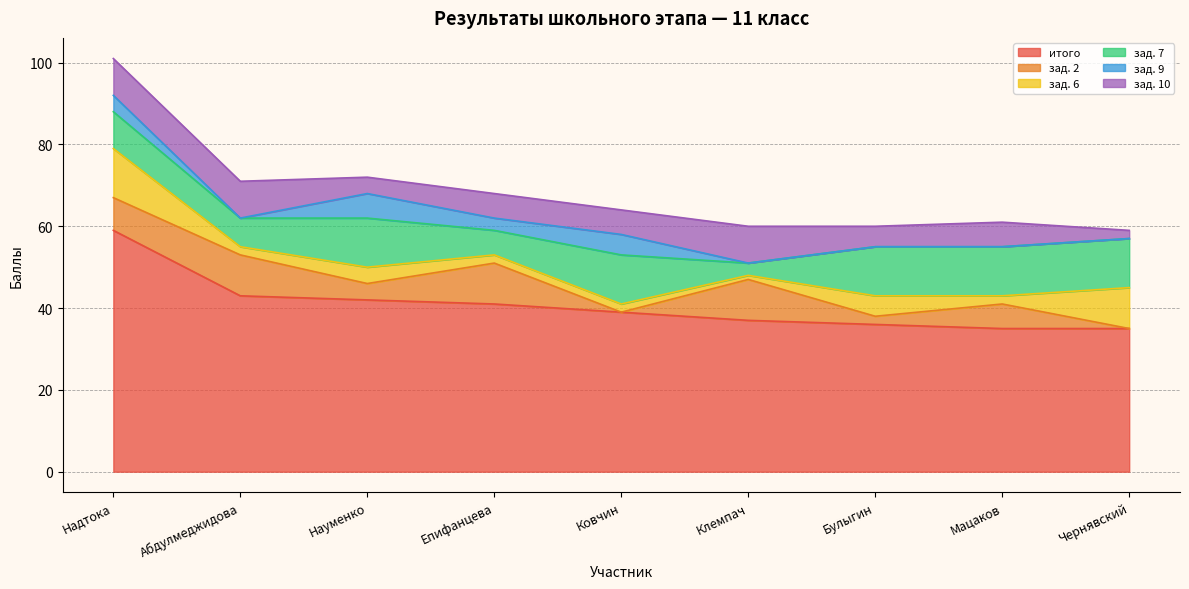

True or false: зад. 10 has a value of 14 at Клемпач.

False